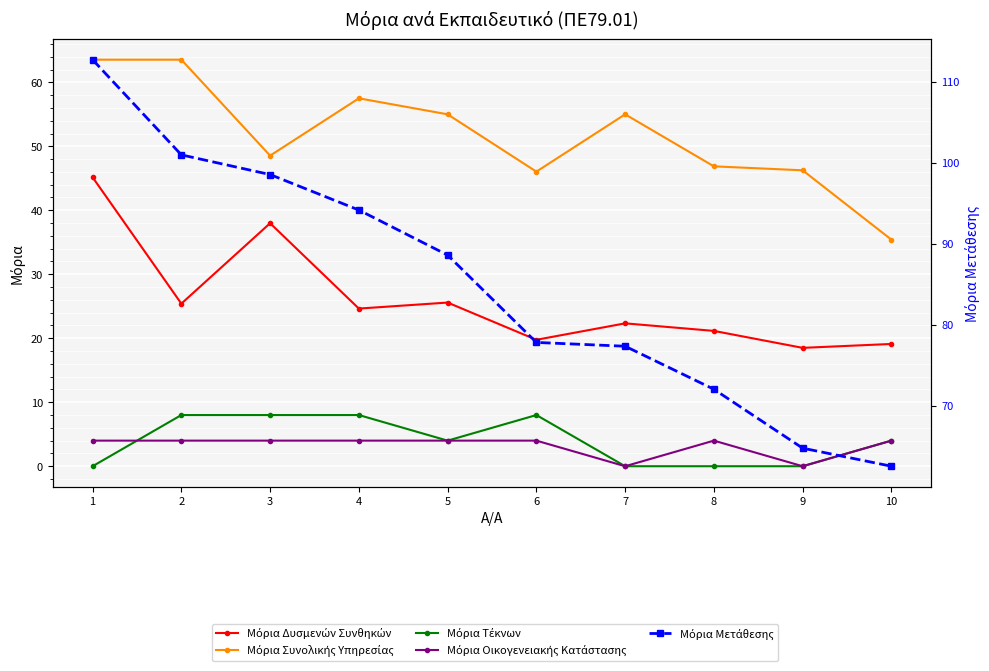

Where does the Μόρια Δυσμενών Συνθηκών series first go above 24?

1